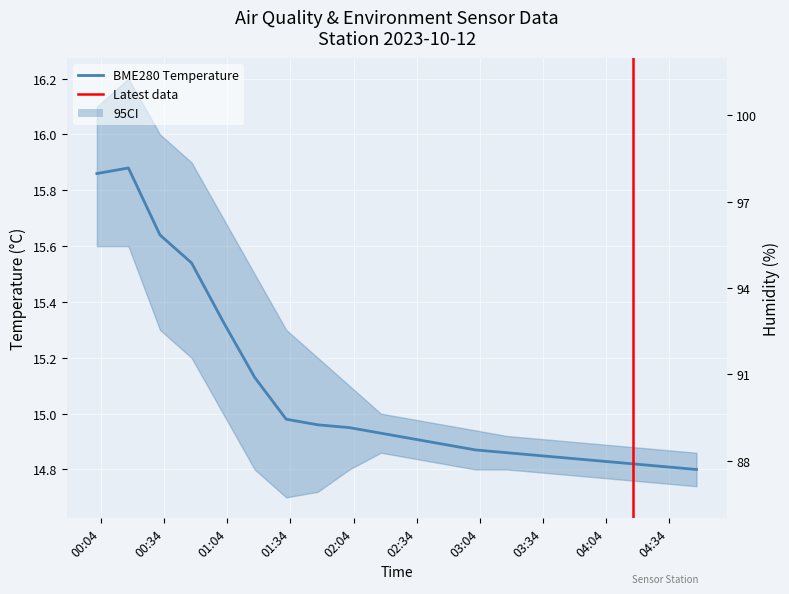

What is the difference between the maximum and minimum values in the BME280_temperature series?

1.1